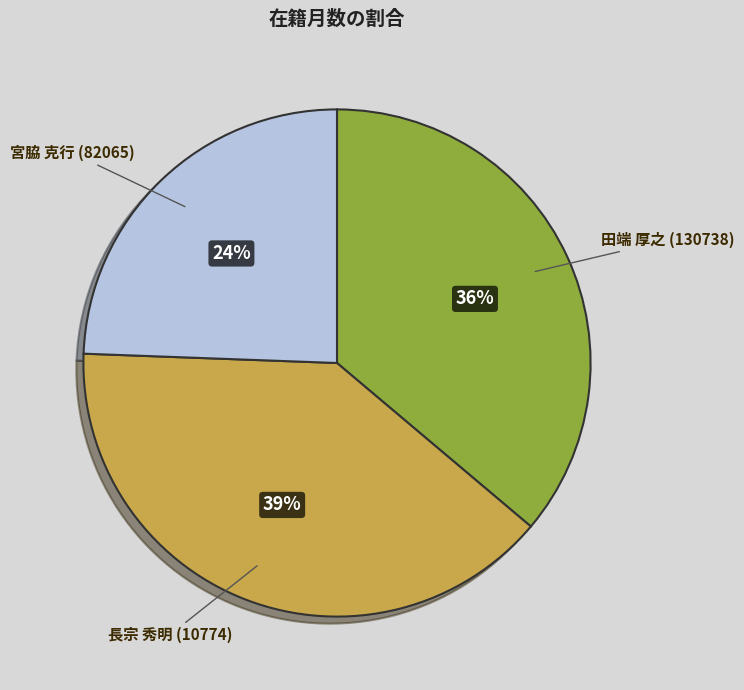

True or false: 宮脇 克行 (82065) accounts for 30% of the total.

False